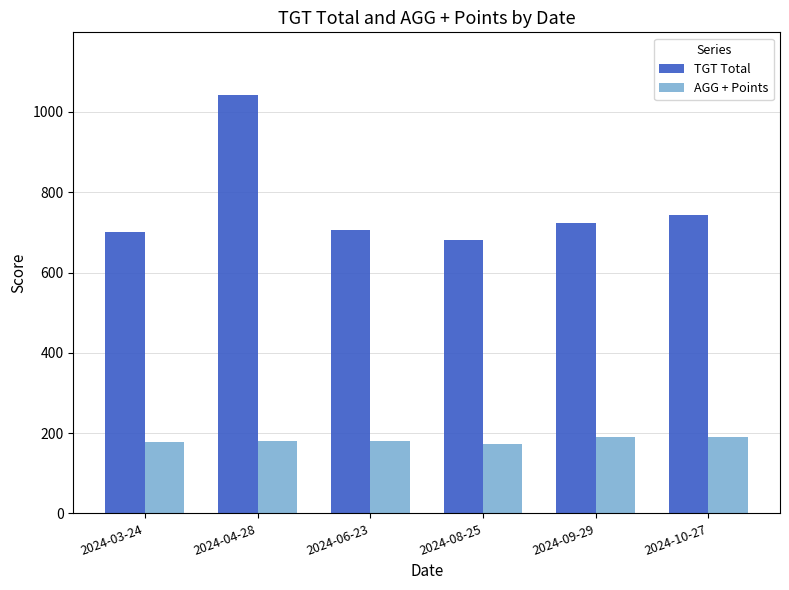

What is the label of the 1st bar from the left?

2024-03-24